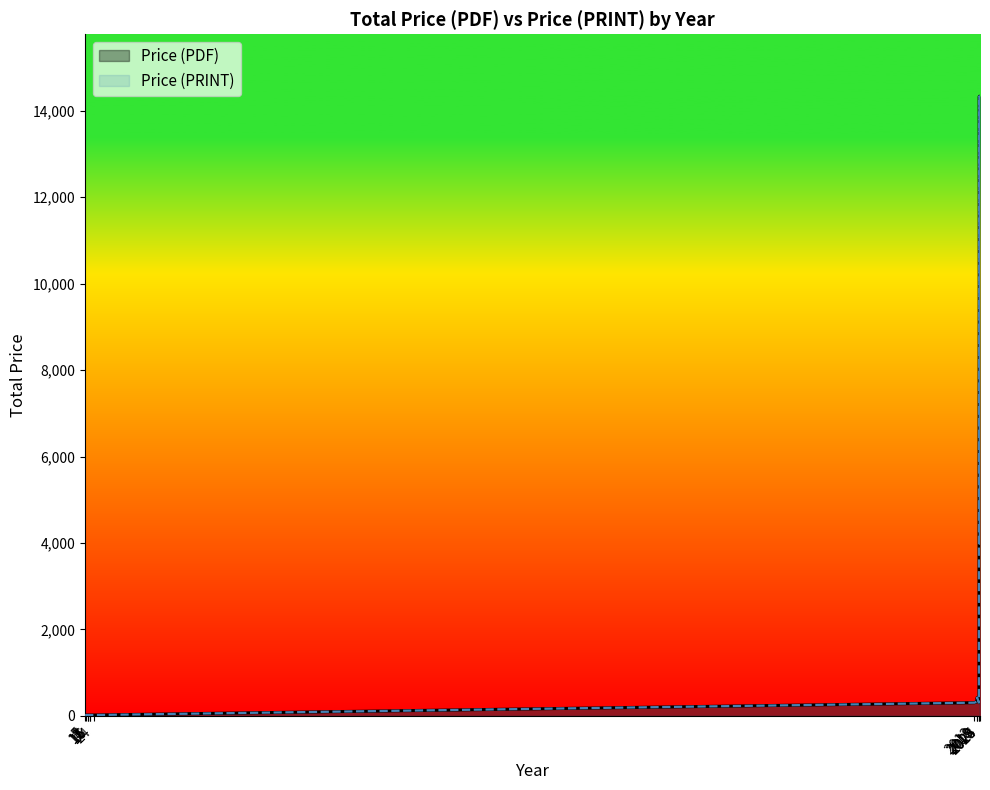

How many lines are shown in the chart?

2